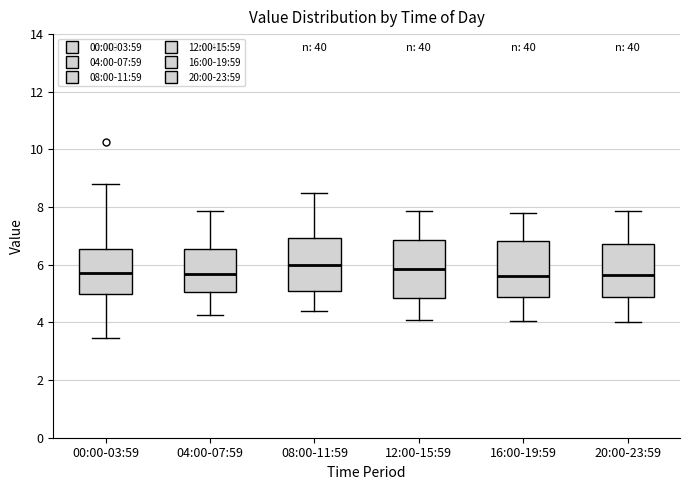

Where is the lower edge of the box for 08:00-11:59 on the y-axis? The values are not printed on the chart, so give them approximately, as read against the axis.

5.0